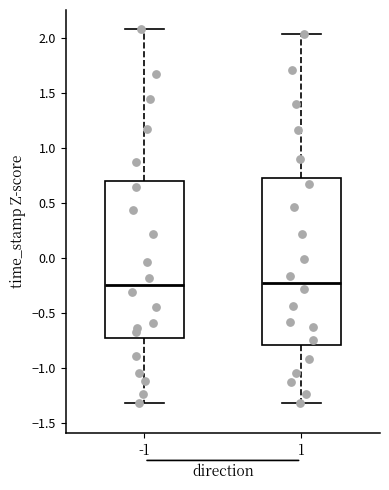

Reading left to right, read every box against the y-axis: the position of its median line, the range the box covers, and the ends of its whiskers. The values are not printed on the chart, so give them approximately, as read against the axis.

-1: median -0.25, box -0.75 to 0.70, whiskers -1.30 to 2.10
1: median -0.25, box -0.80 to 0.75, whiskers -1.30 to 2.05